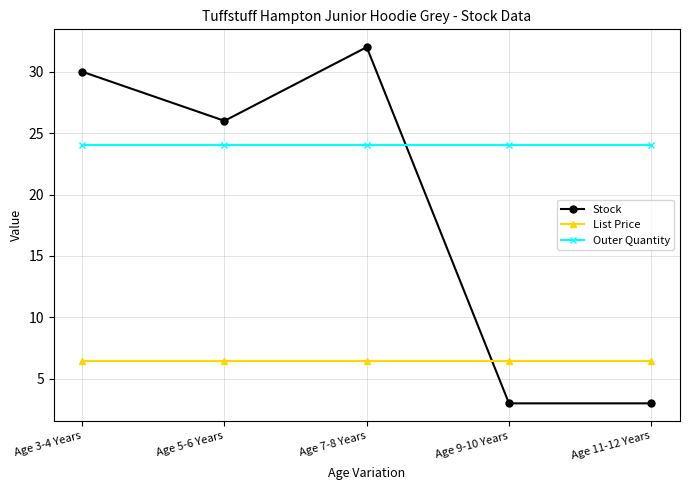

True or false: List Price and Outer Quantity cross at least once.

False